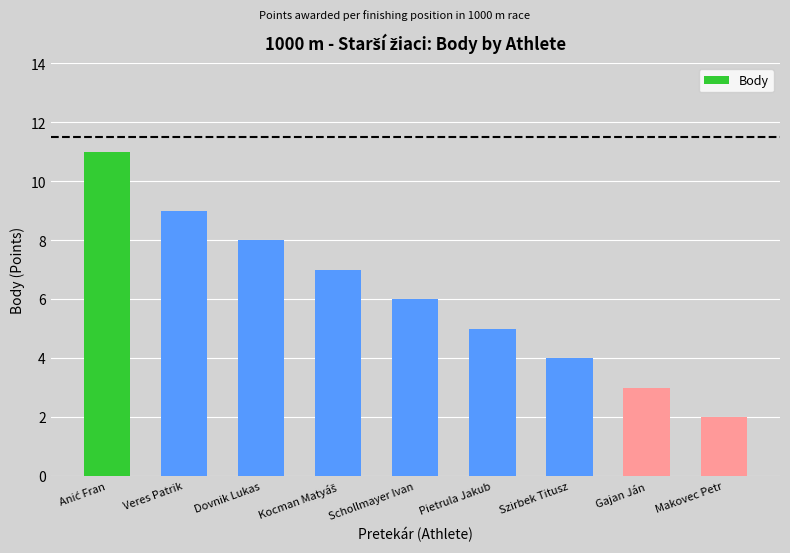

Reading left to right, list all the values displayed in this chart.

11	9	8	7	6	5	4	3	2